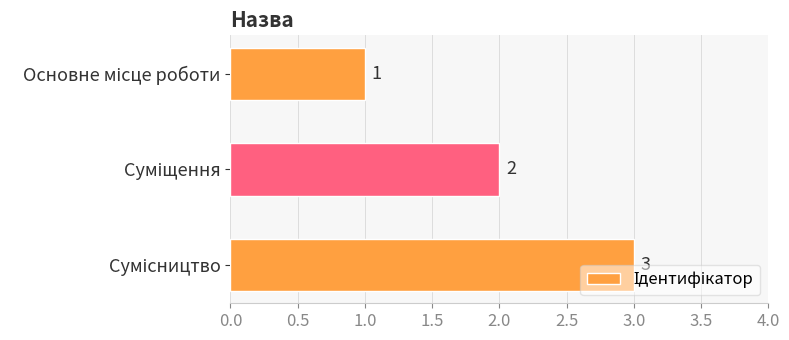

How many values are between 1 and 3?

3